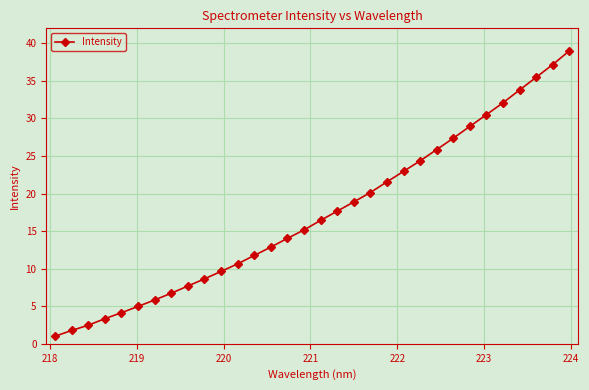

How many distinct data groups are displayed?

1